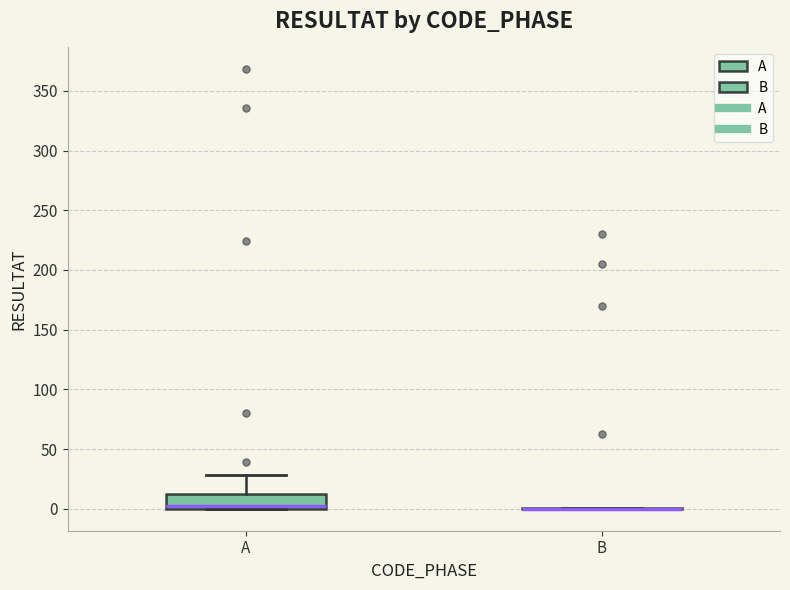

Where does the median line of the box for A sit on the y-axis? The values are not printed on the chart, so give them approximately, as read against the axis.

5